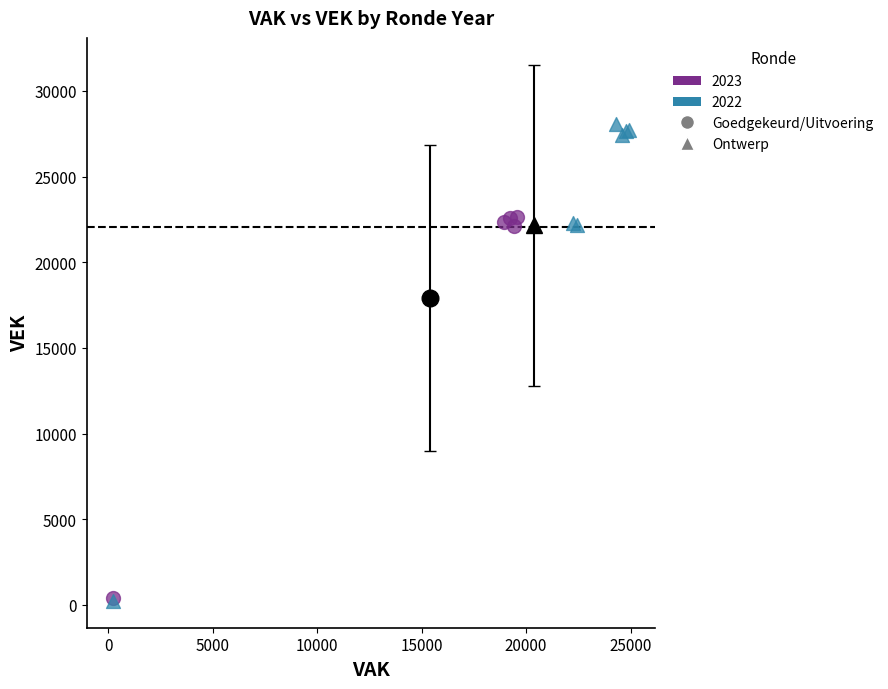

Which series has the largest Y range (max minus min)?

2022